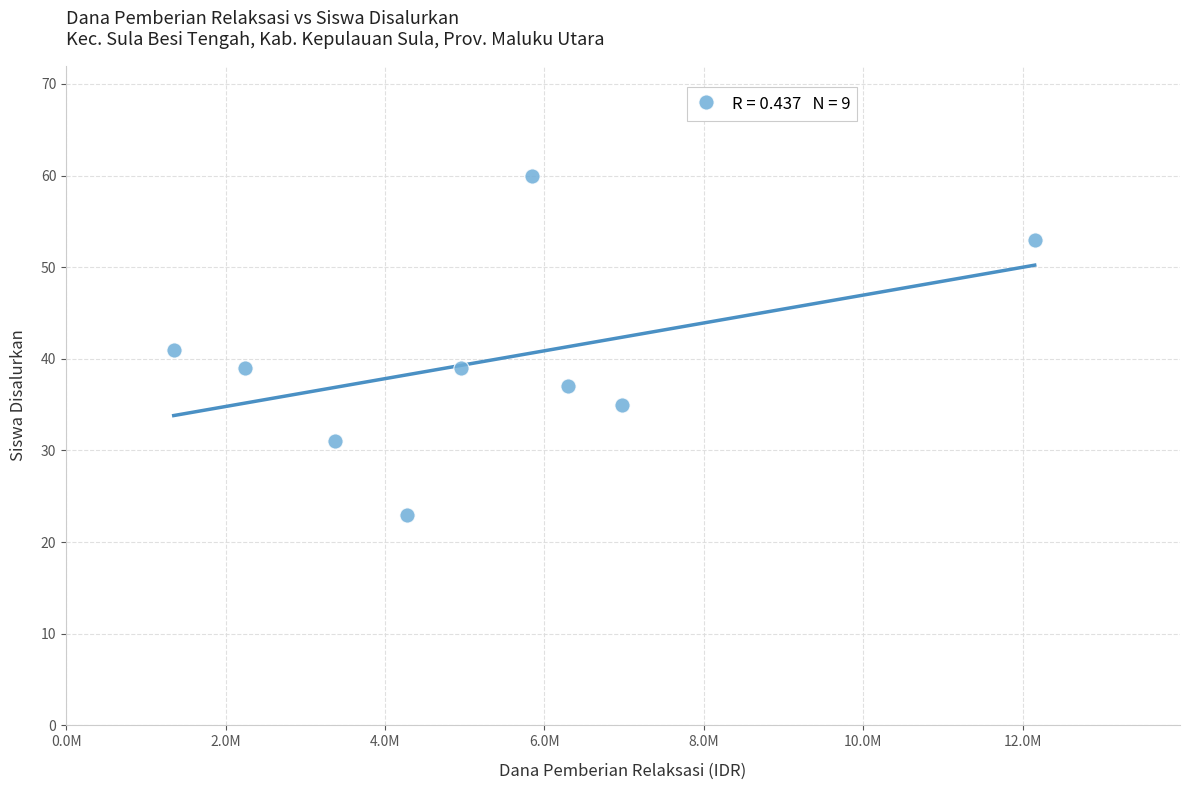

What is the average X value?

5275000